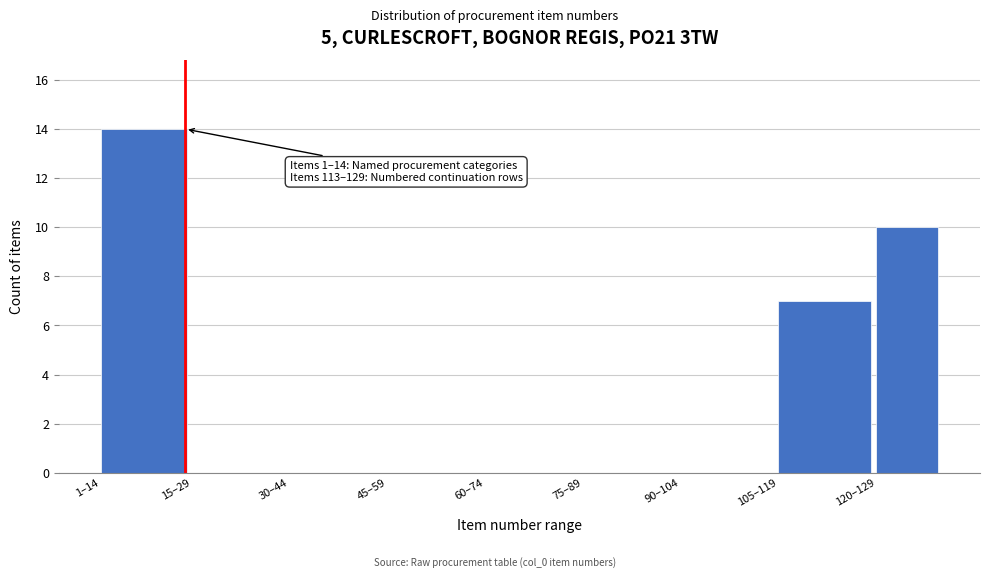

Reading left to right, transcribe all the data shown in this chart.

1–14=14	15–29=0	30–44=0	45–59=0	60–74=0	75–89=0	90–104=0	105–119=7	120–129=10